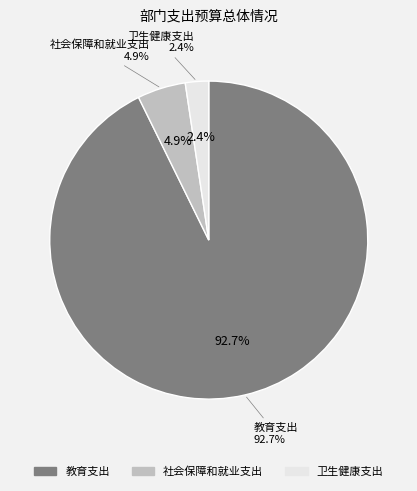

Does any single category account for the majority?

Yes